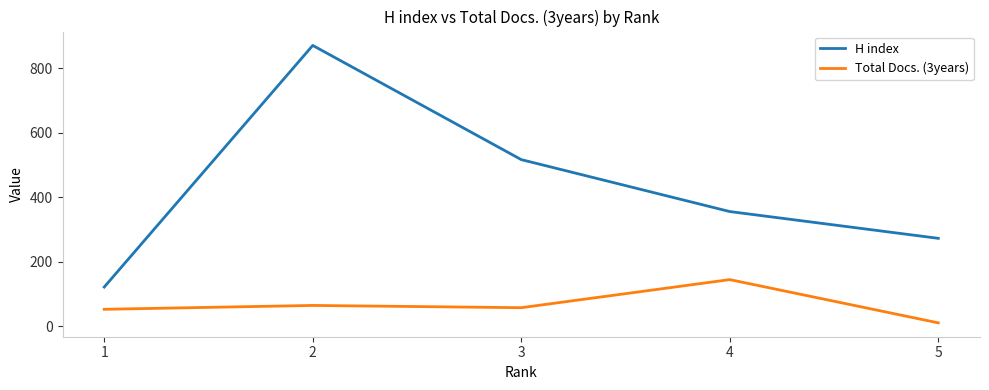

Rank the series at 1 from highest to lowest value.

H index, Total Docs. (3years)